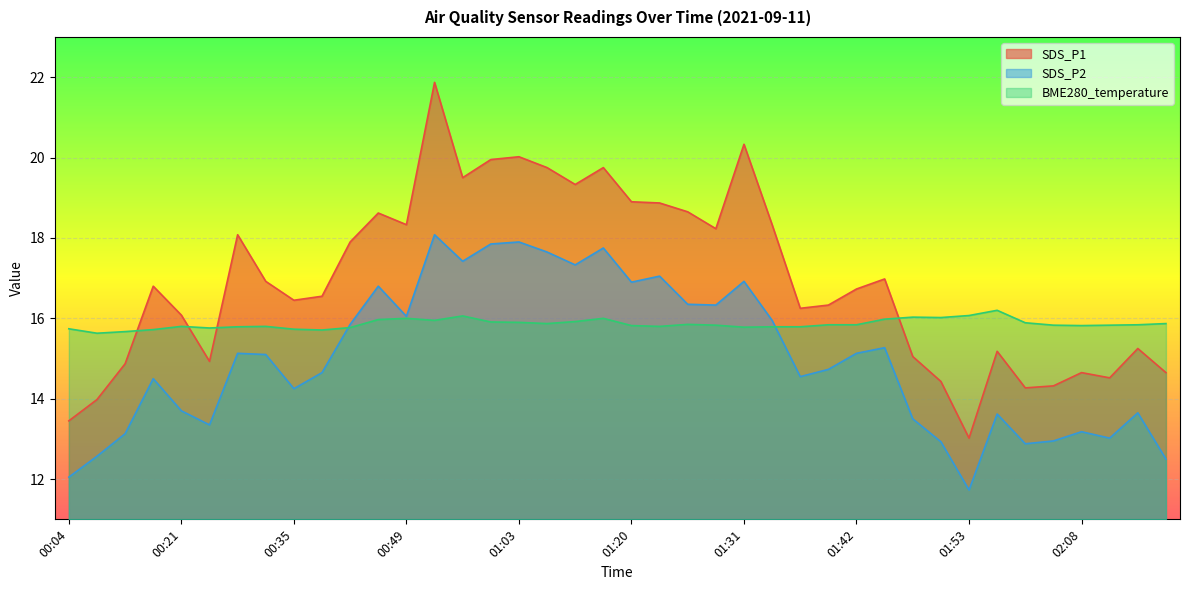

What is the value of the SDS_P1 point at the 33rd from the left?

13.0